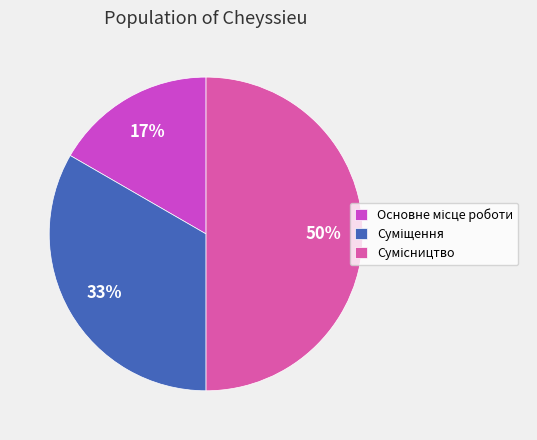

To the nearest percent, what is the average slice percentage?

33%